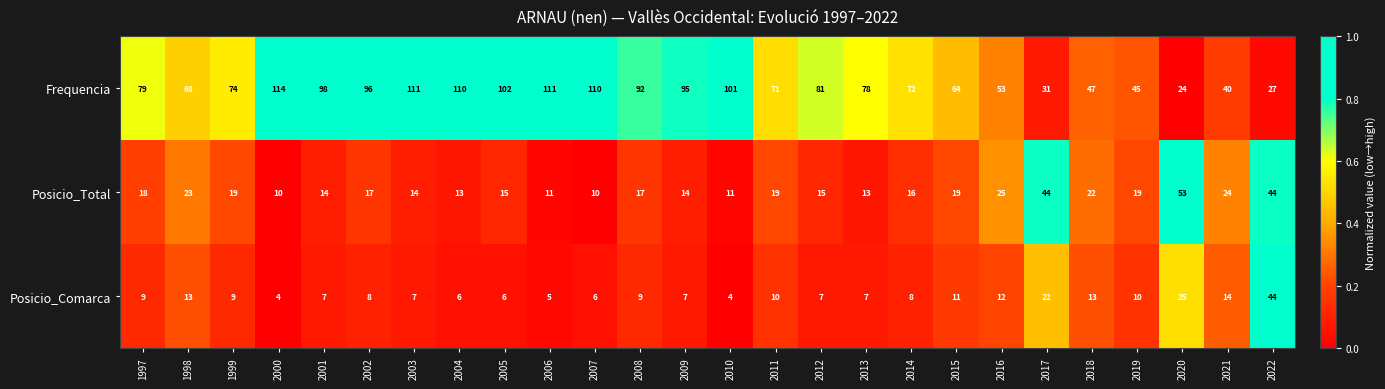

Rank the series by their maximum value, from lowest to highest.

Posicio_Comarca, Posicio_Total, Frequencia